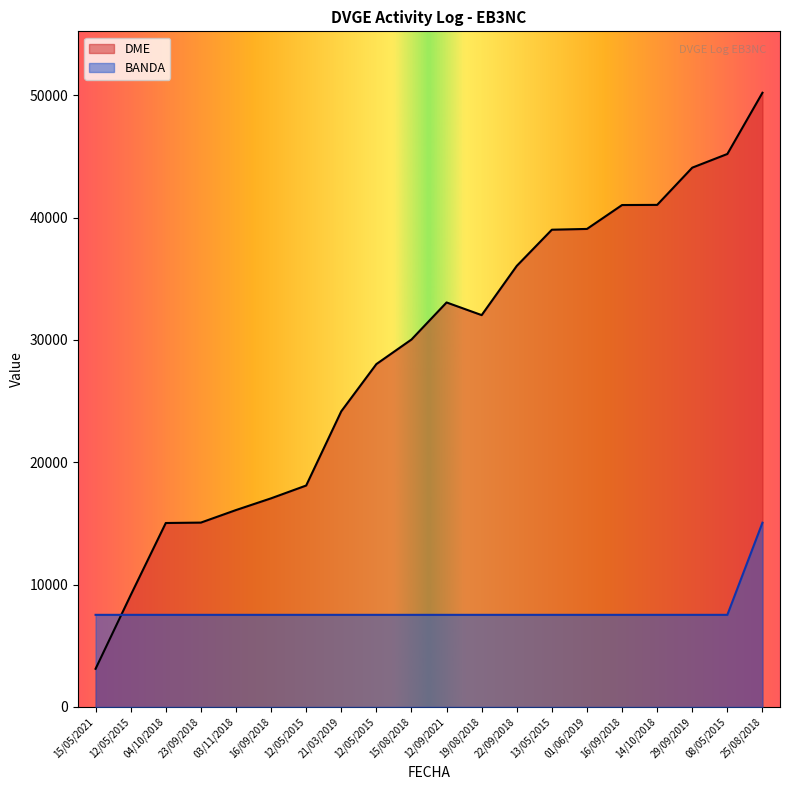

Is it true that DME equals 12901.0 at 12/09/2021?

False